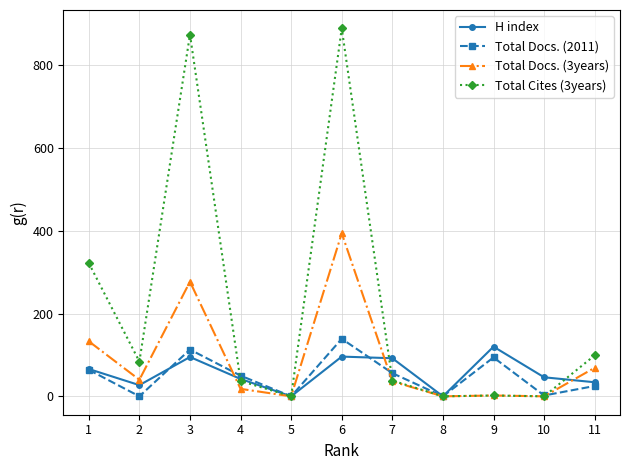

Read the H index value at 4, to the nearest 5.

40